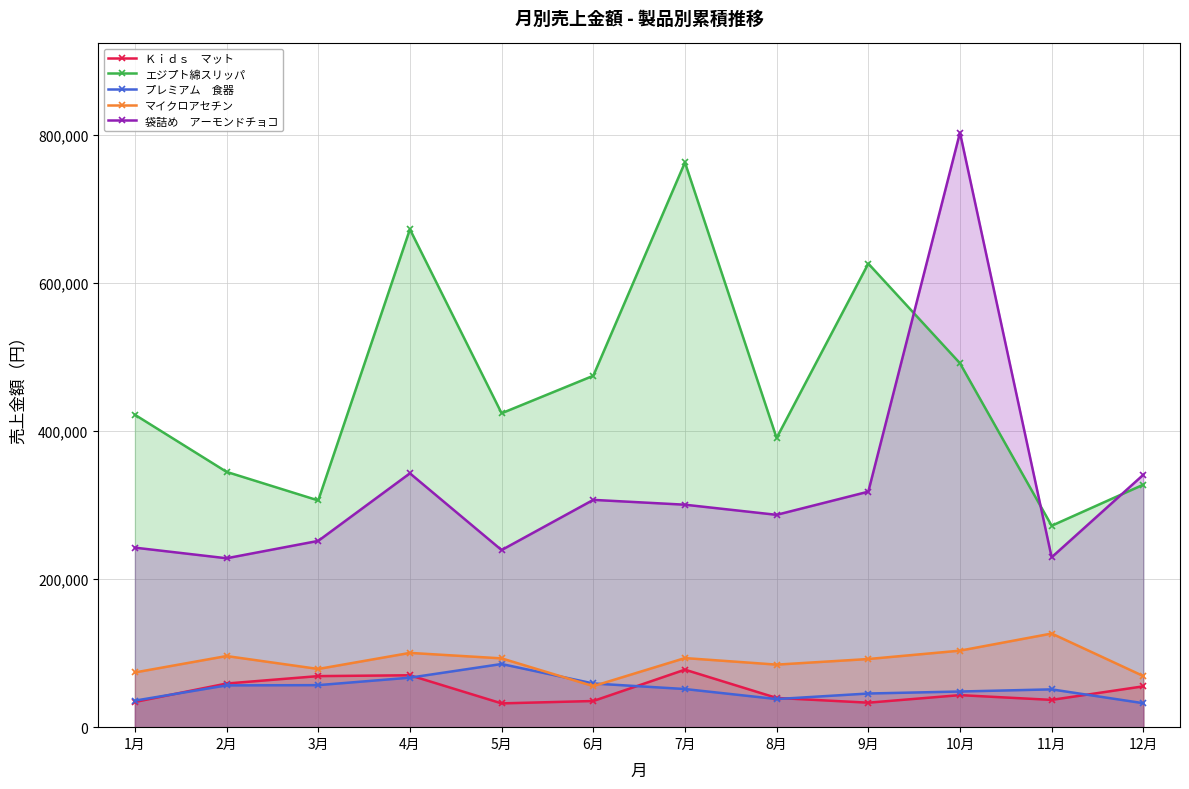

True or false: プレミアム　食器 has more than 2 interior local peaks.

False